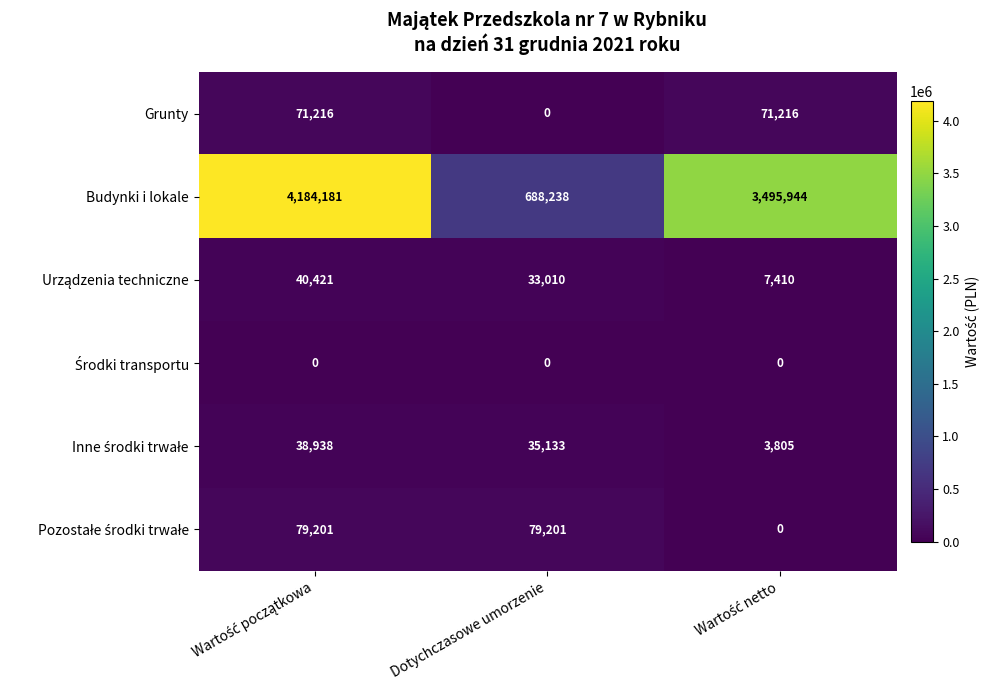

Which series has the largest total across all categories?

Budynki i lokale